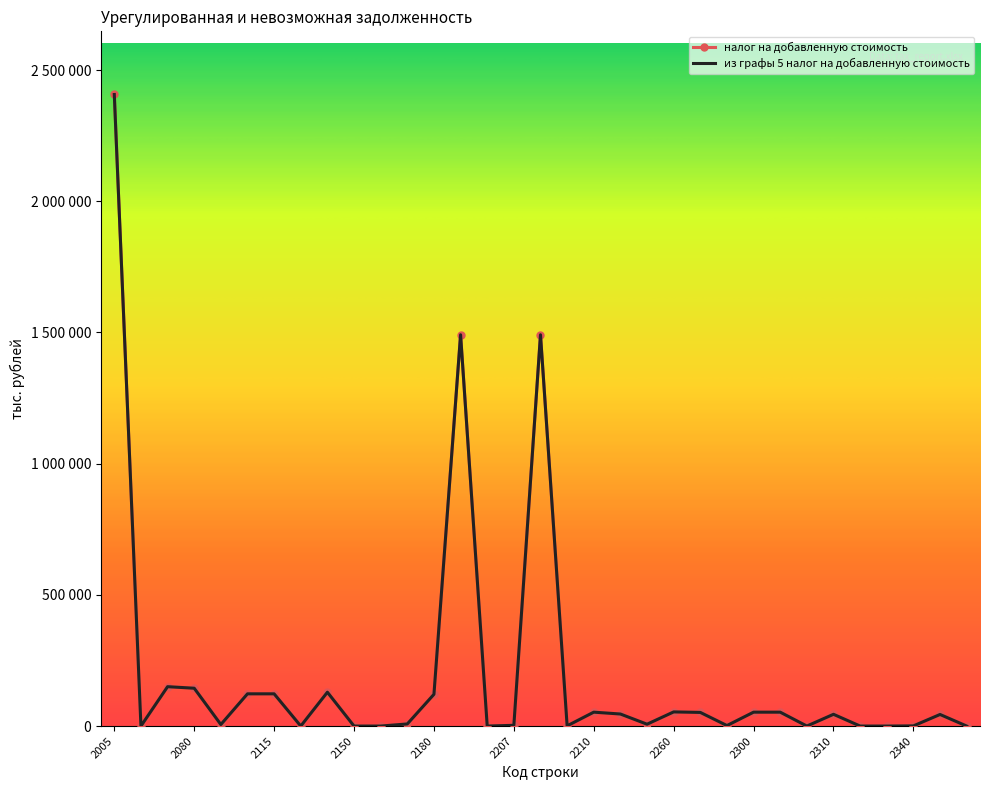

What are all the series names shown in the legend?

налог на добавленную стоимость, из графы 5 налог на добавленную стоимость